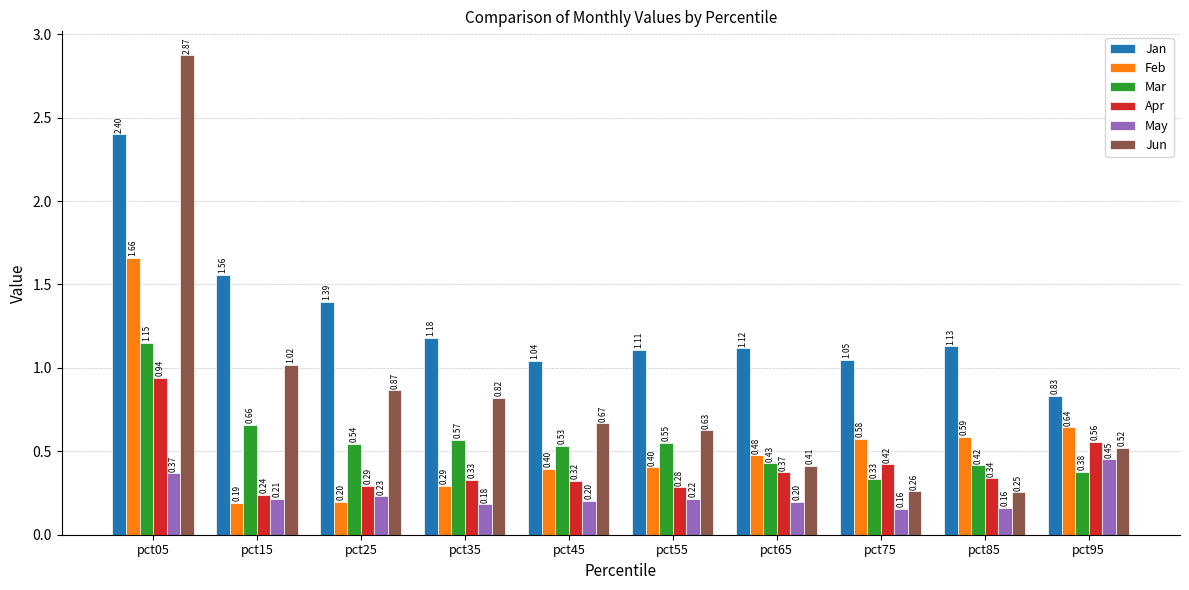

How many bars are there in each group?

6